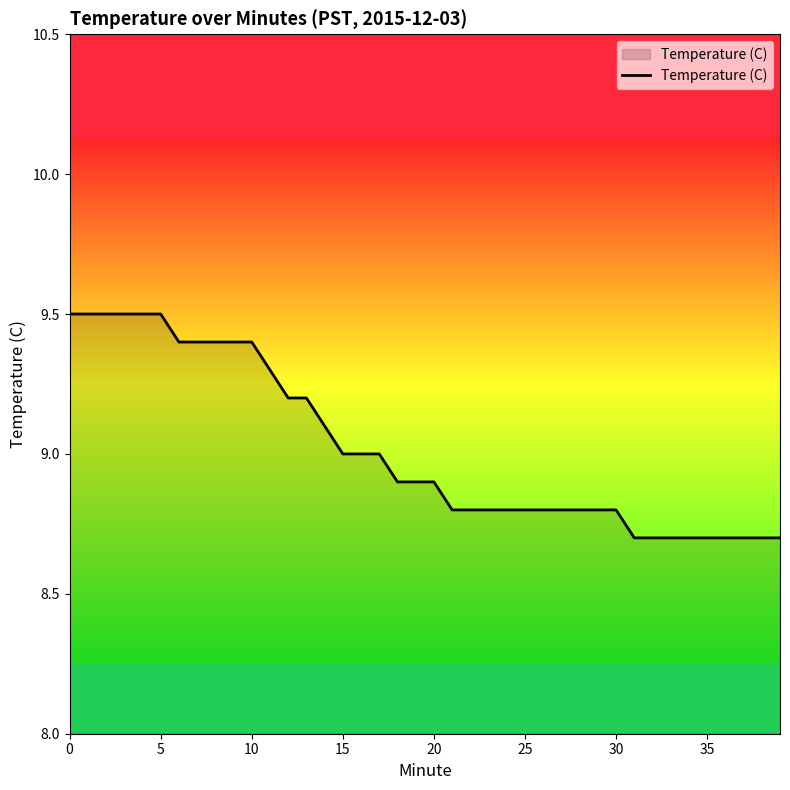

What is the minimum value shown in the chart?

8.7